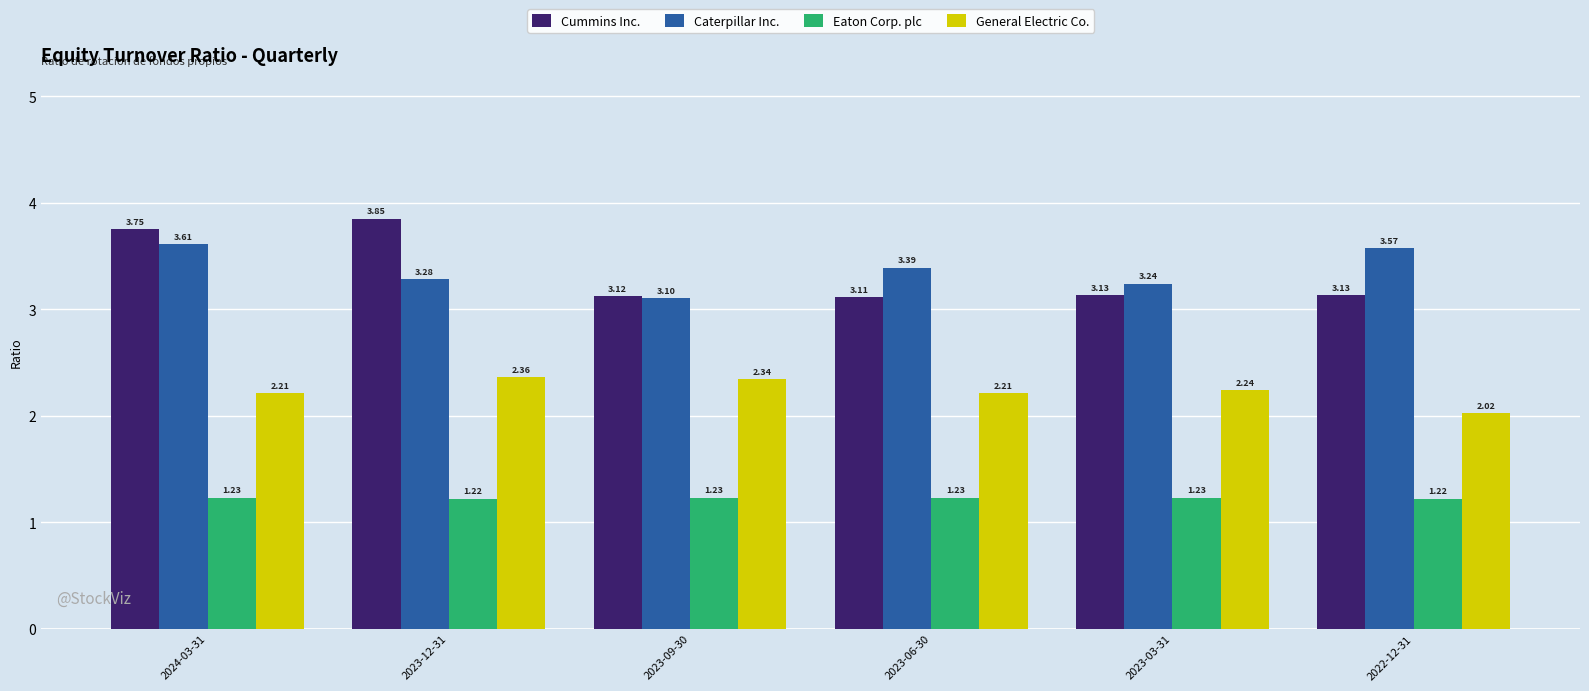

How many bars are there in each group?

4